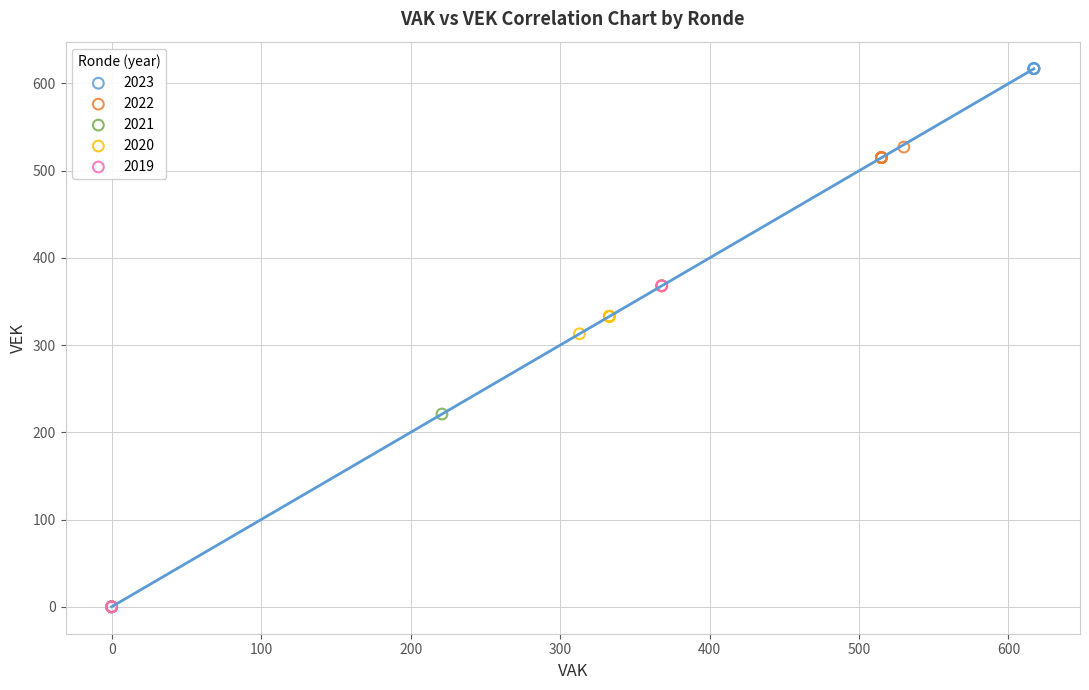

Which series reaches the maximum Y coordinate?

2023